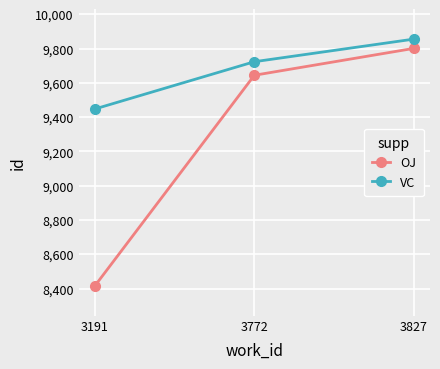

Between 3772 and 3827, which series saw the biggest shift?

OJ